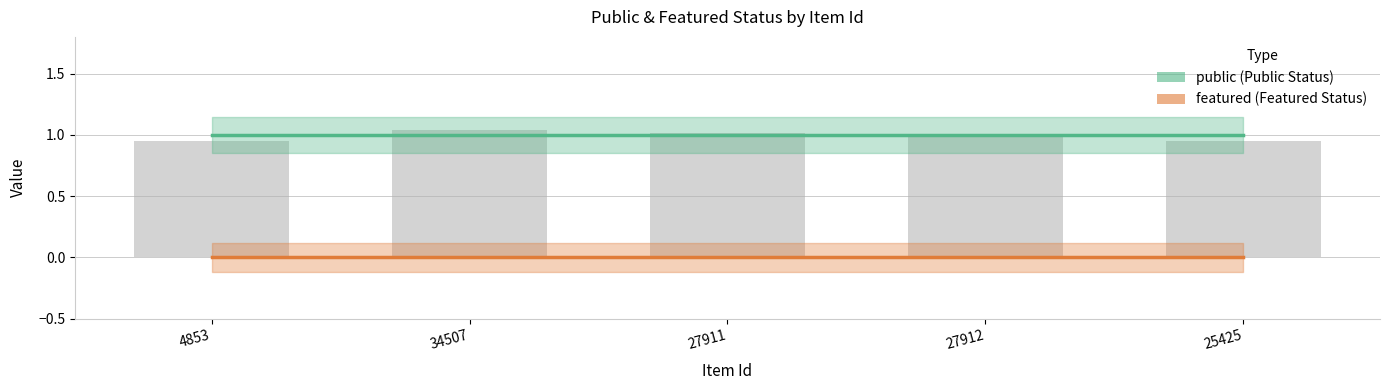

Which has a higher value, 27911 or 27912?

27911